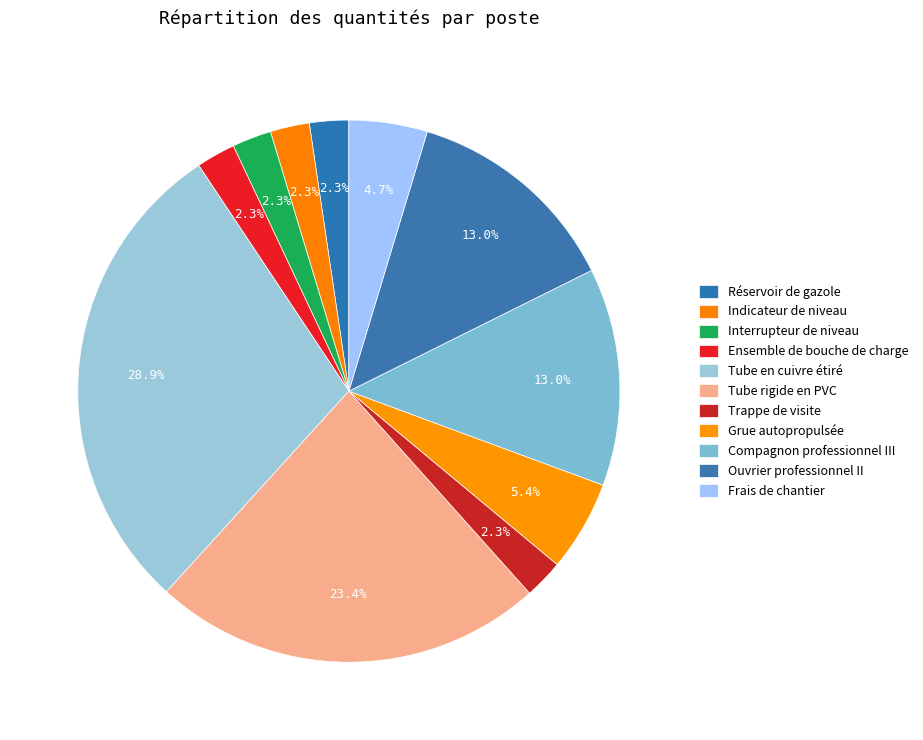

Is there any slice that represents more than half of the pie?

No